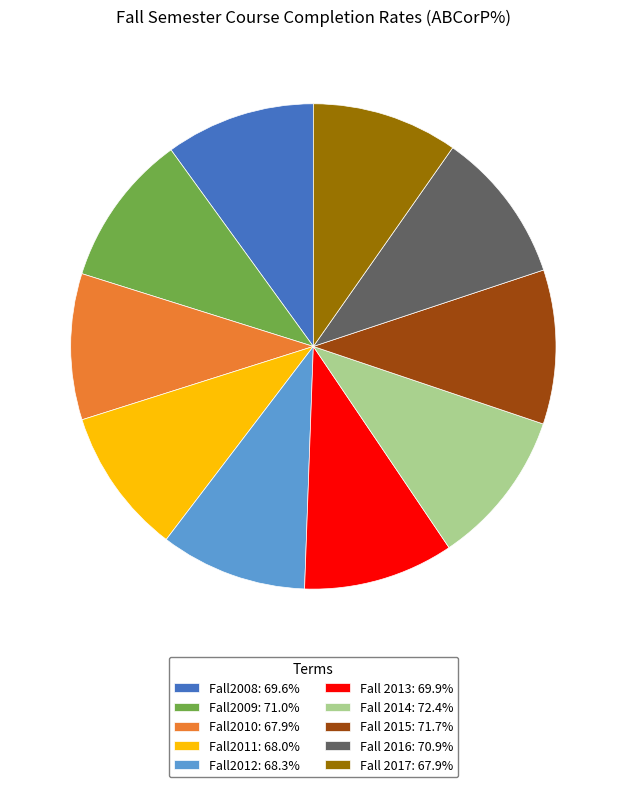

The Fall 2016 slice represents 4% of the pie. True or false?

False